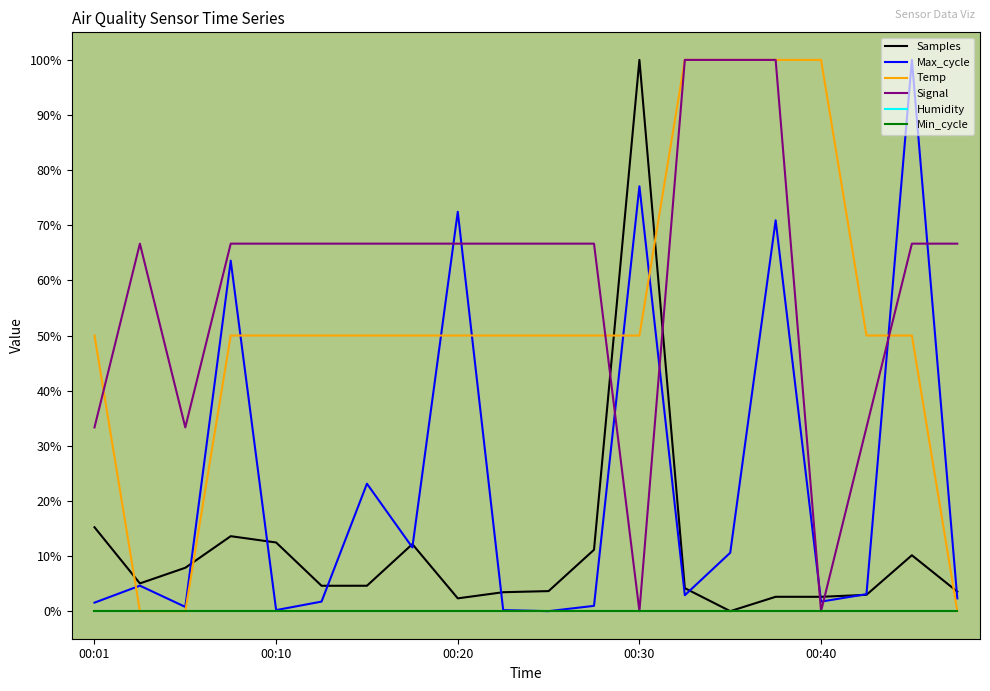

How many lines are shown in the chart?

6